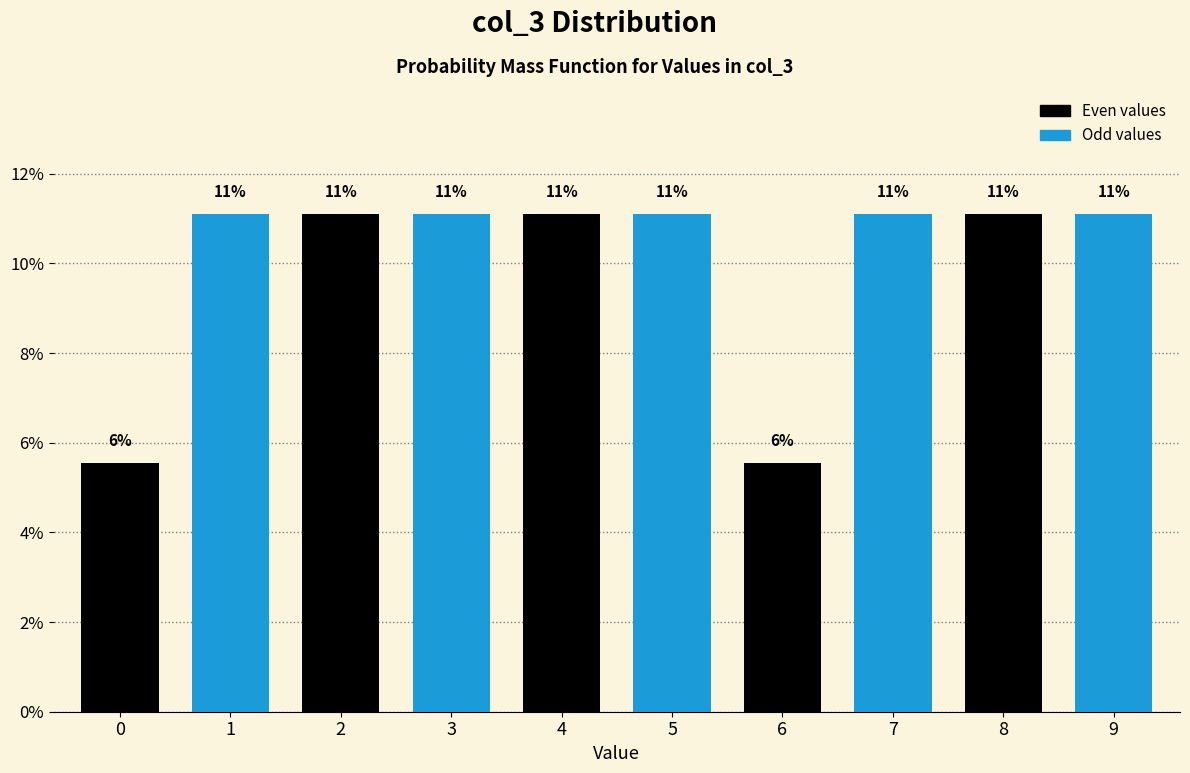

How many bars are there in total?

10